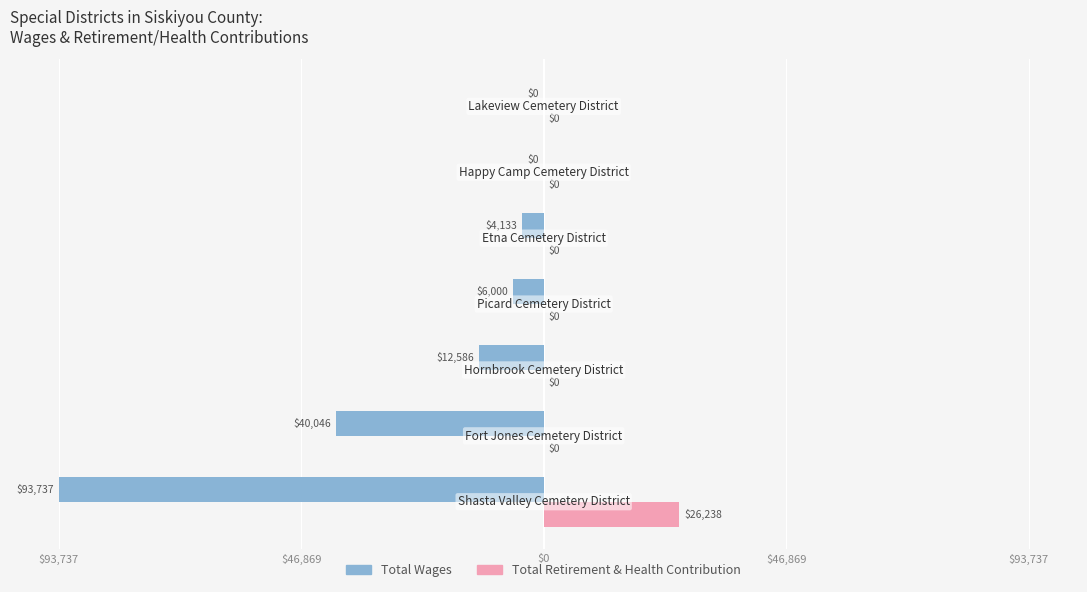

What are all the series names shown in the legend?

Total Wages, Total Retirement & Health Contribution